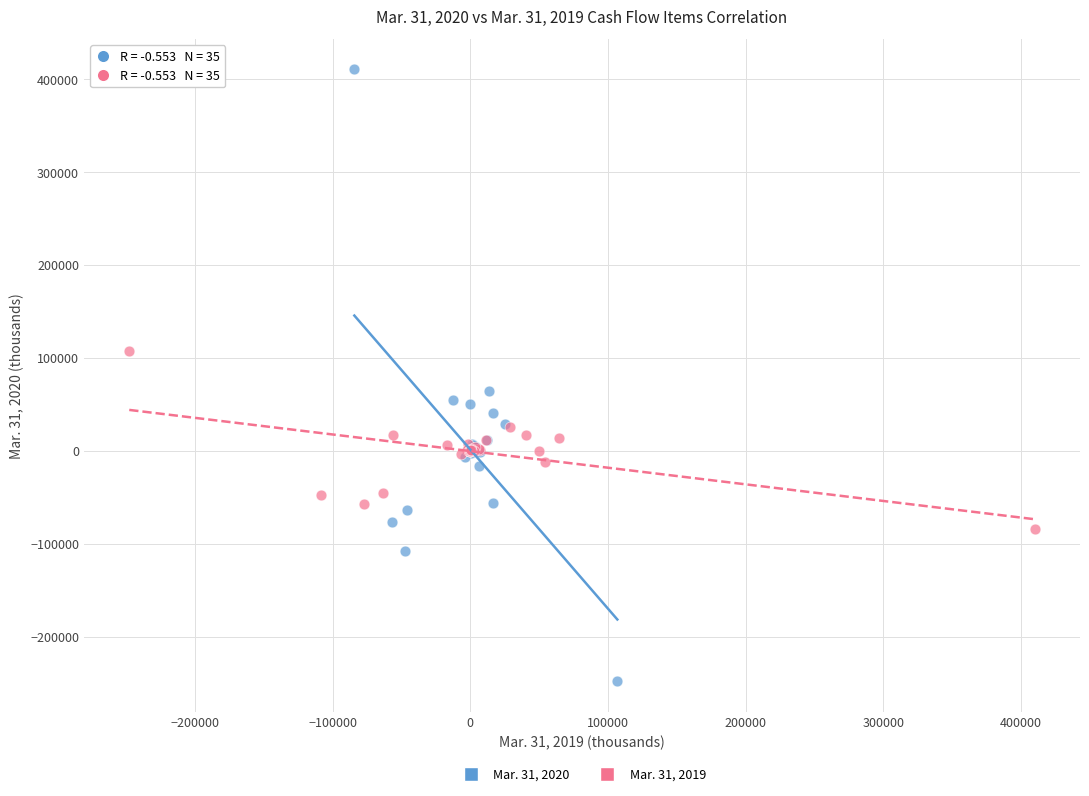

Which series contains the highest Y value?

Mar. 31, 2020